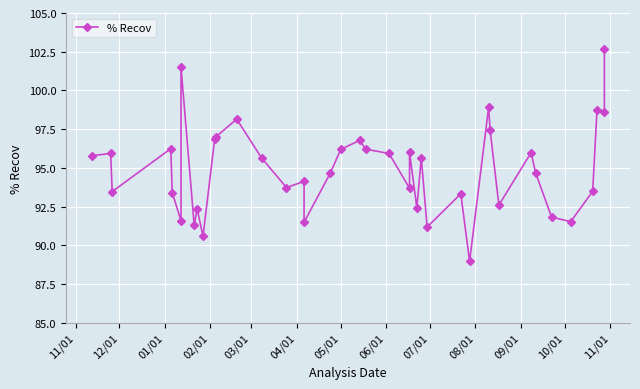

What is the sum of all values?

3796.8